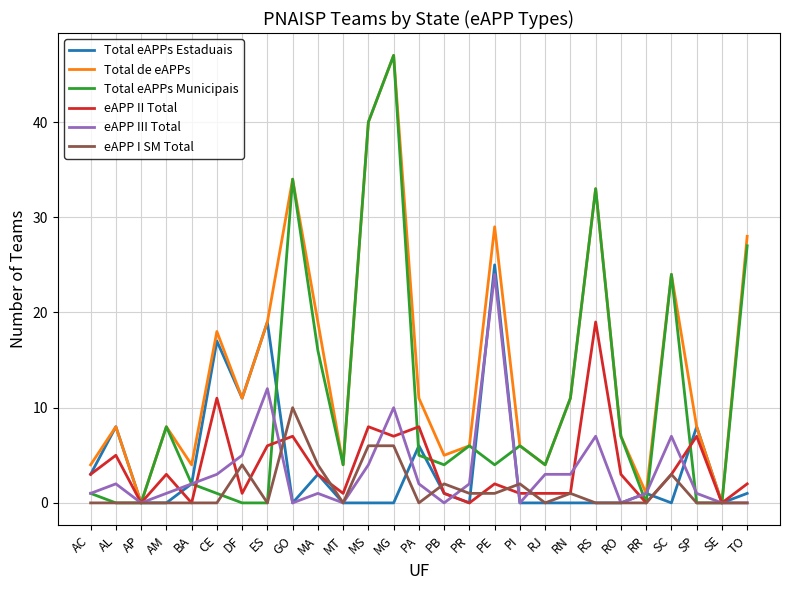

Where does the Total eAPPs Municipais series first go above 4?

AM